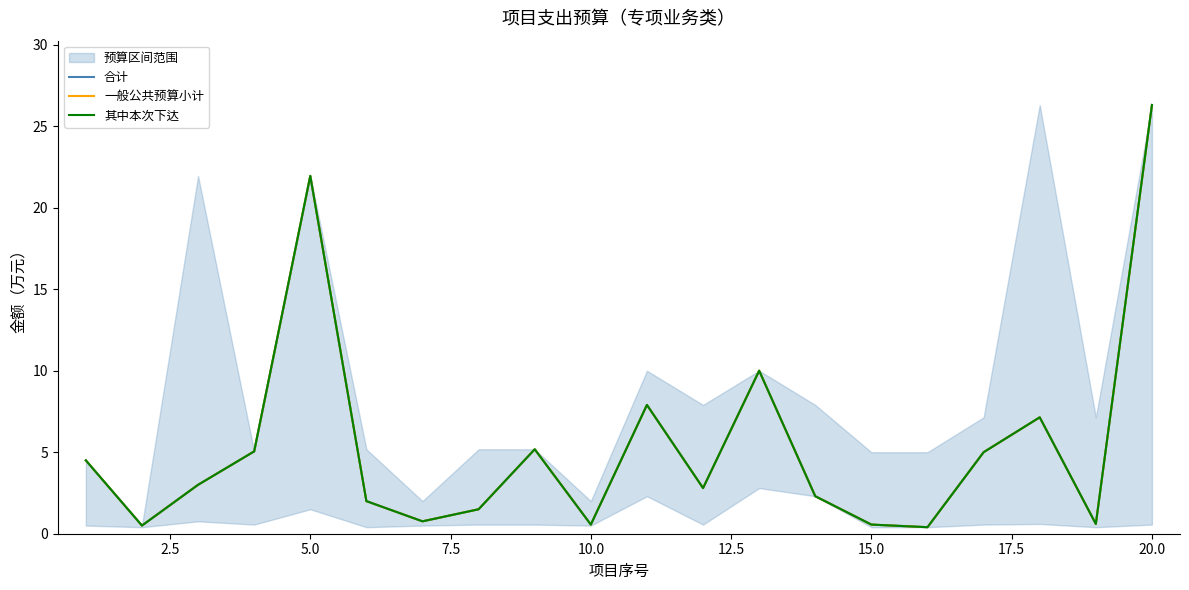

True or false: 合计 and 一般公共预算小计 cross at least once.

False